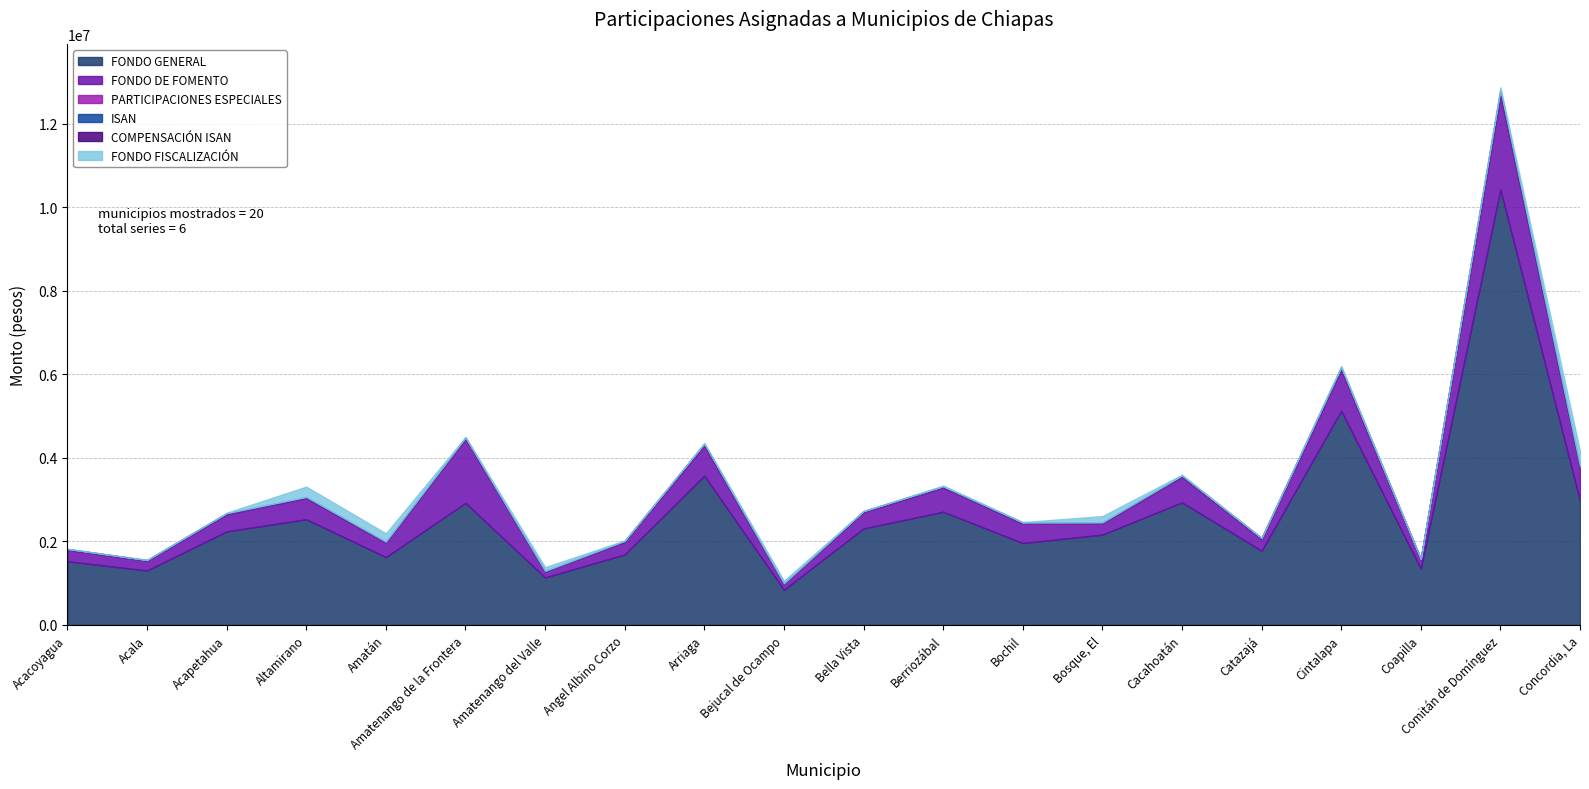

Which has a higher value, Acacoyagua or Bejucal de Ocampo?

Acacoyagua